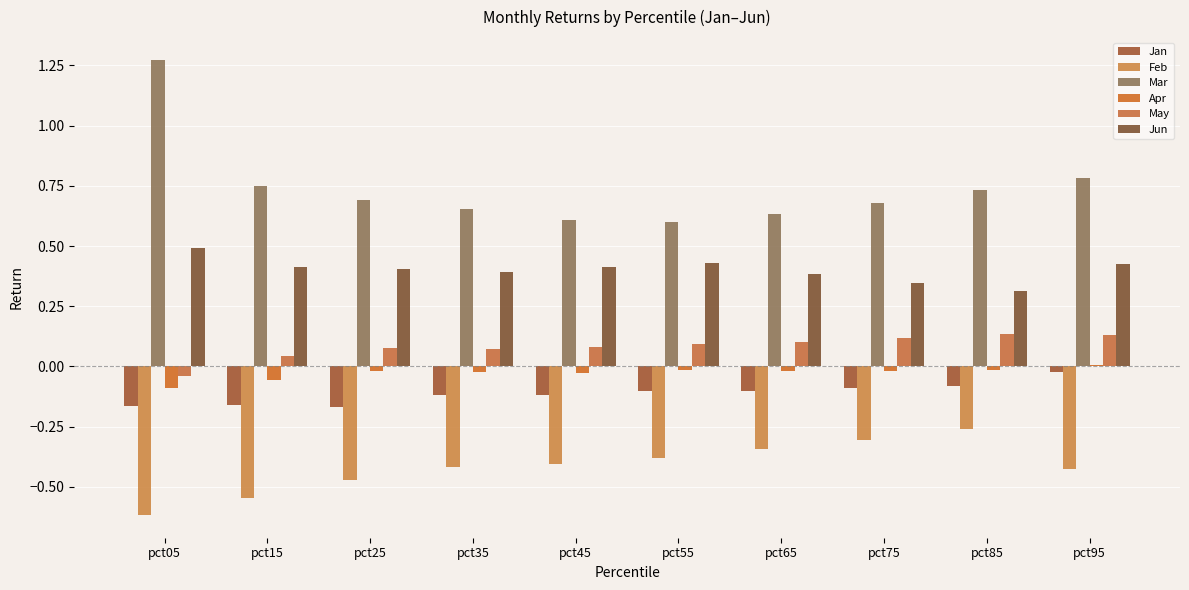

Between pct95 and pct05, which is larger?

pct95